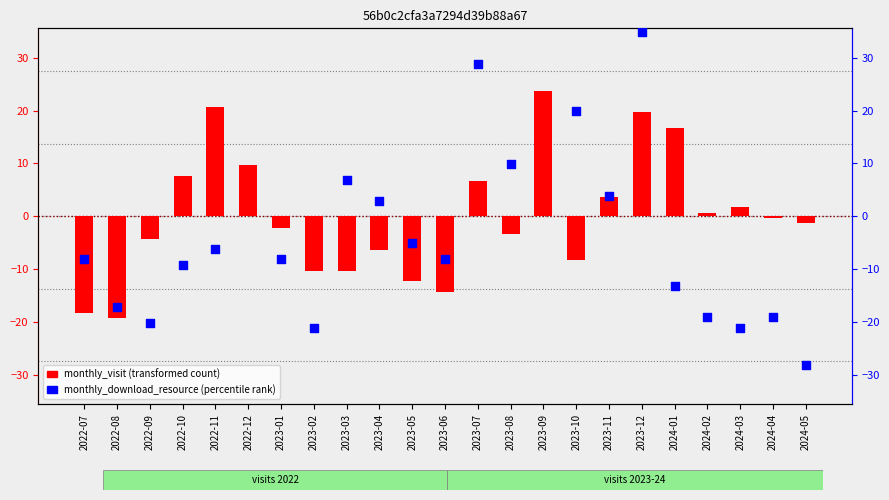

What is the total value across all series at 2022-10?

-1.4